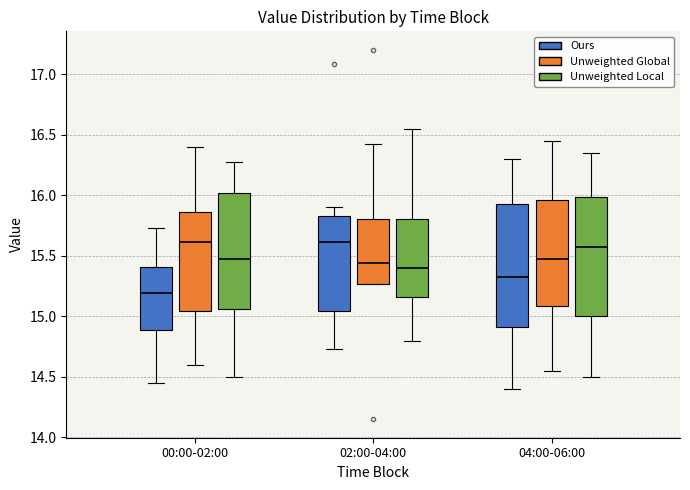

Reading left to right, read every box against the y-axis: the position of its median line, the range the box covers, and the ends of its whiskers. The values are not printed on the chart, so give them approximately, as read against the axis.

00:00-02:00 (Ours): median 15.20, box 14.90 to 15.40, whiskers 14.45 to 15.75
00:00-02:00 (Unweighted Global): median 15.60, box 15.05 to 15.85, whiskers 14.60 to 16.40
00:00-02:00 (Unweighted Local): median 15.50, box 15.05 to 16.00, whiskers 14.50 to 16.25
02:00-04:00 (Ours): median 15.60, box 15.05 to 15.85, whiskers 14.75 to 15.90
02:00-04:00 (Unweighted Global): median 15.45, box 15.25 to 15.80, whiskers 15.25 to 16.40
02:00-04:00 (Unweighted Local): median 15.40, box 15.15 to 15.80, whiskers 14.80 to 16.55
04:00-06:00 (Ours): median 15.35, box 14.90 to 15.95, whiskers 14.40 to 16.30
04:00-06:00 (Unweighted Global): median 15.50, box 15.10 to 15.95, whiskers 14.55 to 16.45
04:00-06:00 (Unweighted Local): median 15.60, box 15.00 to 16.00, whiskers 14.50 to 16.35